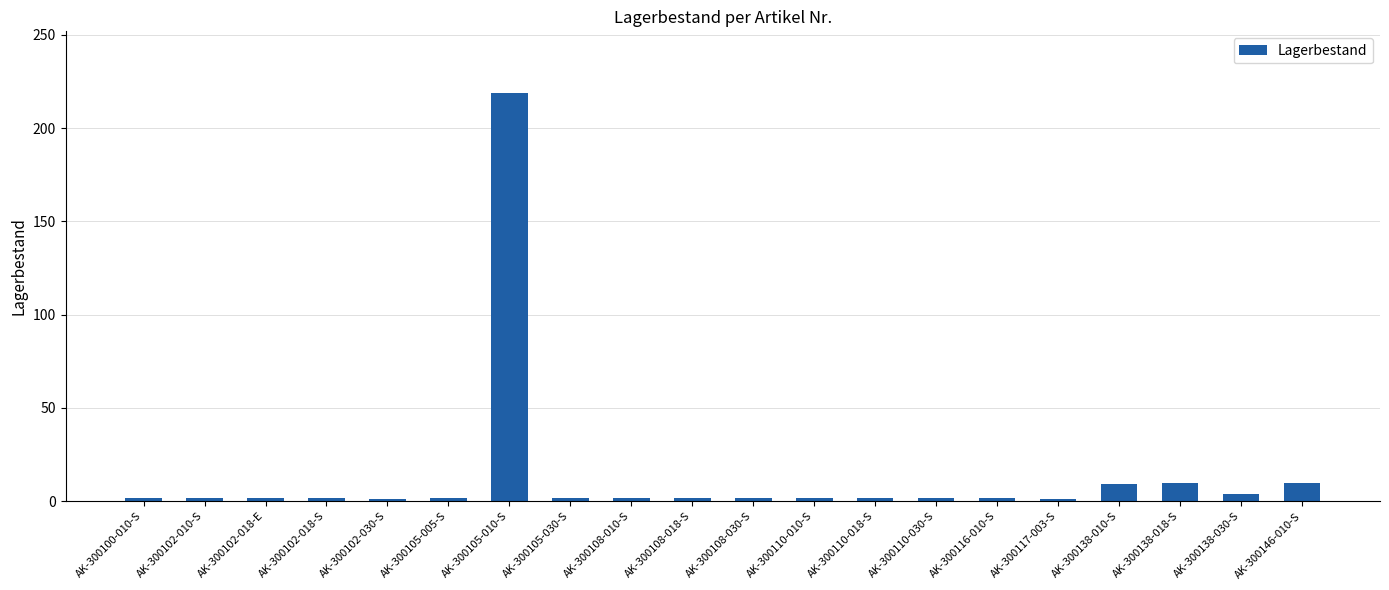

Which category has the highest value across all series?

AK-300105-010-S